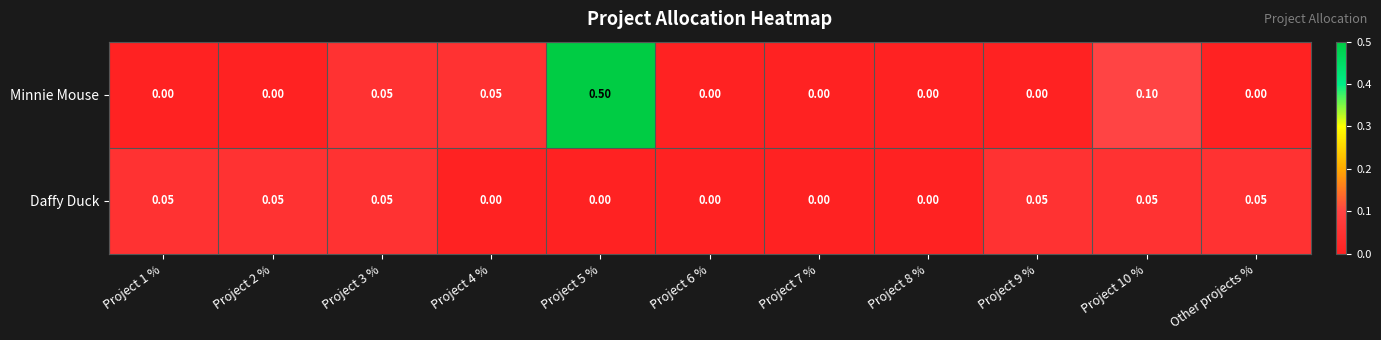

Which series has the widest spread of values?

Minnie Mouse